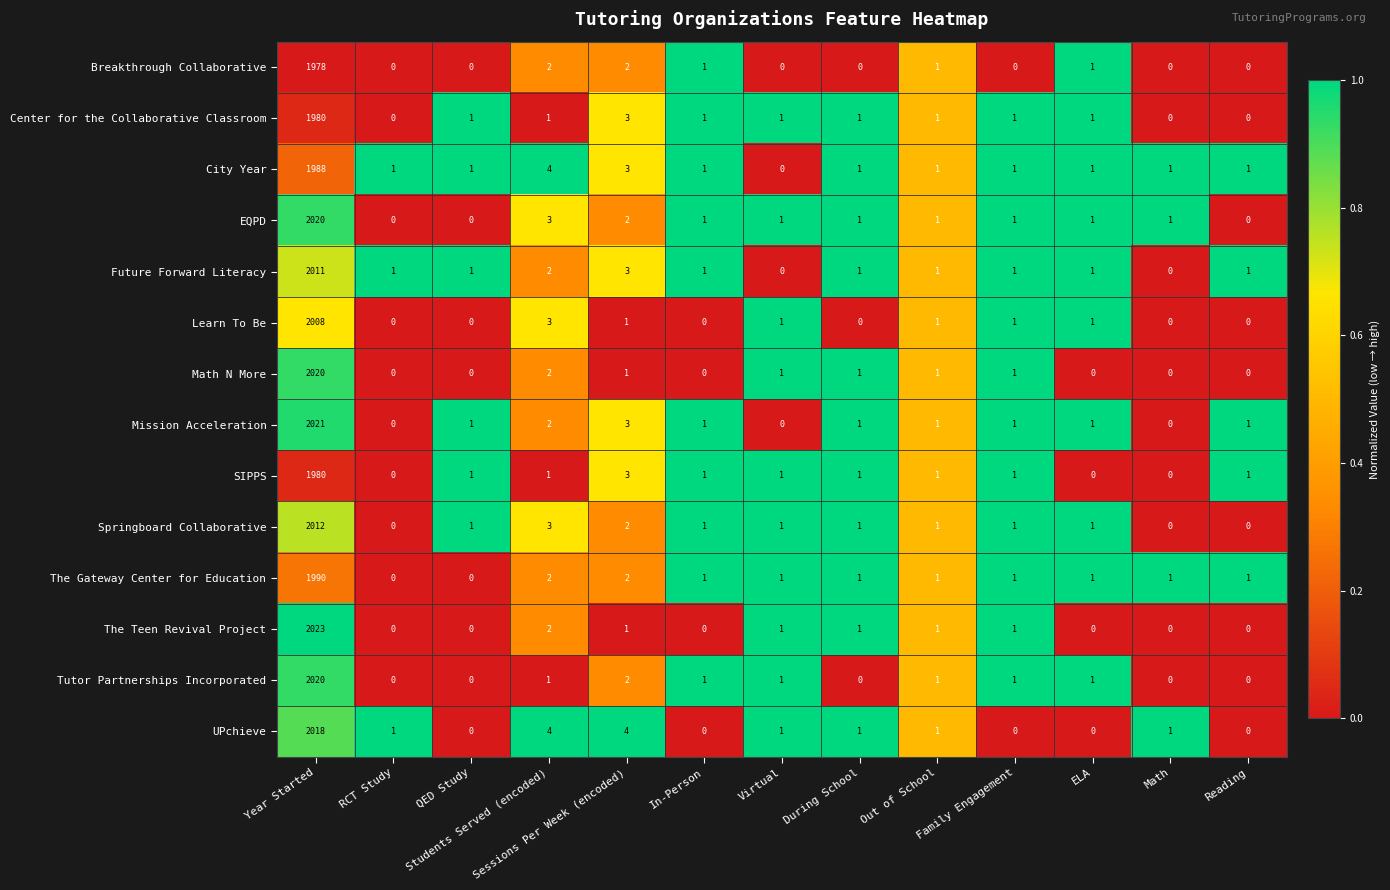

The The Teen Revival Project series shows 0 at Reading. True or false?

True